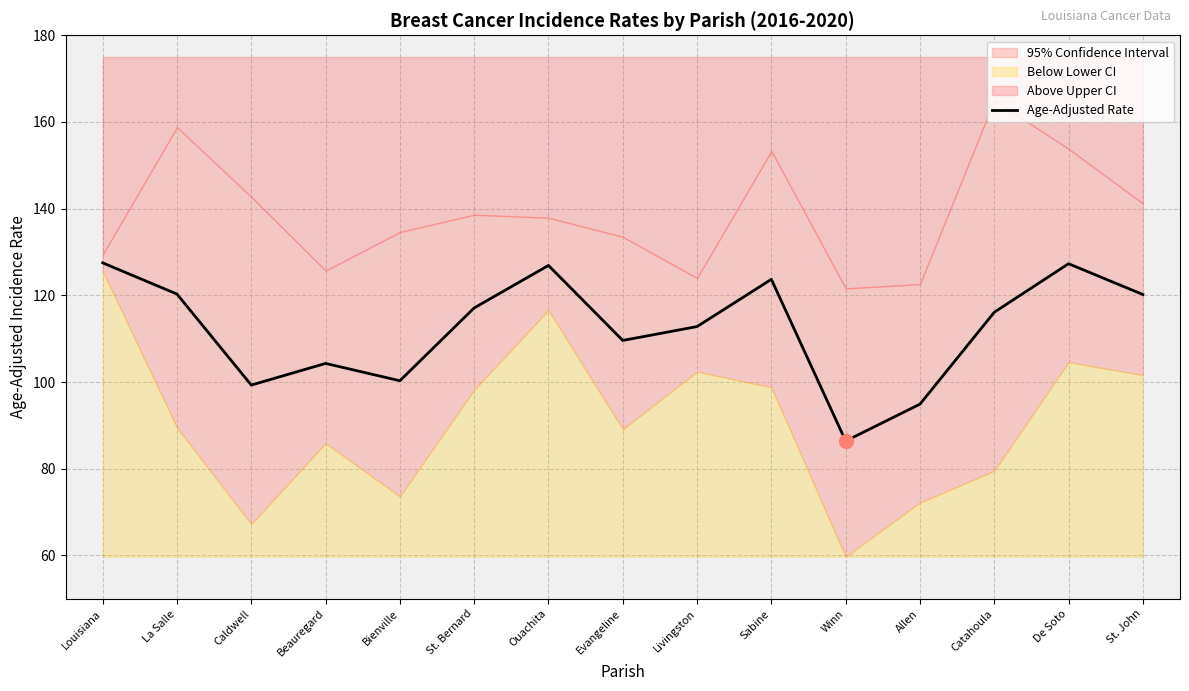

Does the chart display data point markers on the line(s)?

No